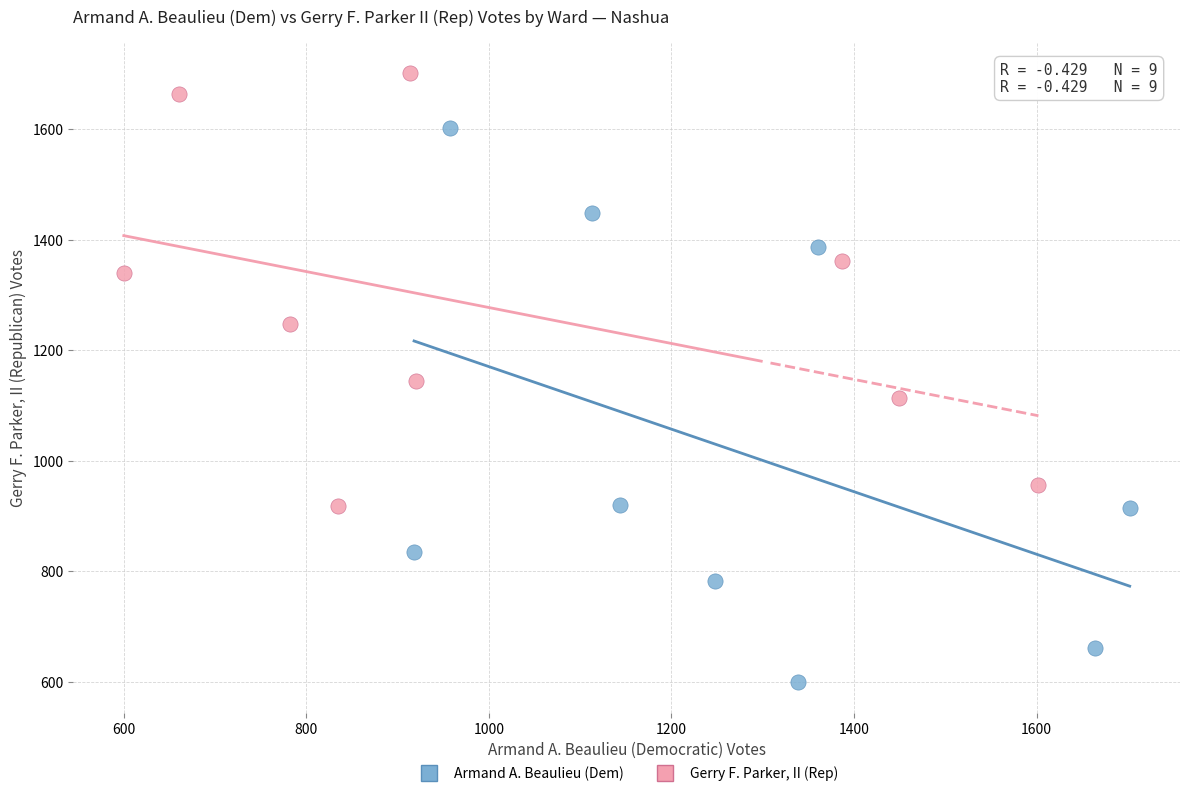

Which series contains the highest Y value?

Gerry F. Parker, II (Rep)